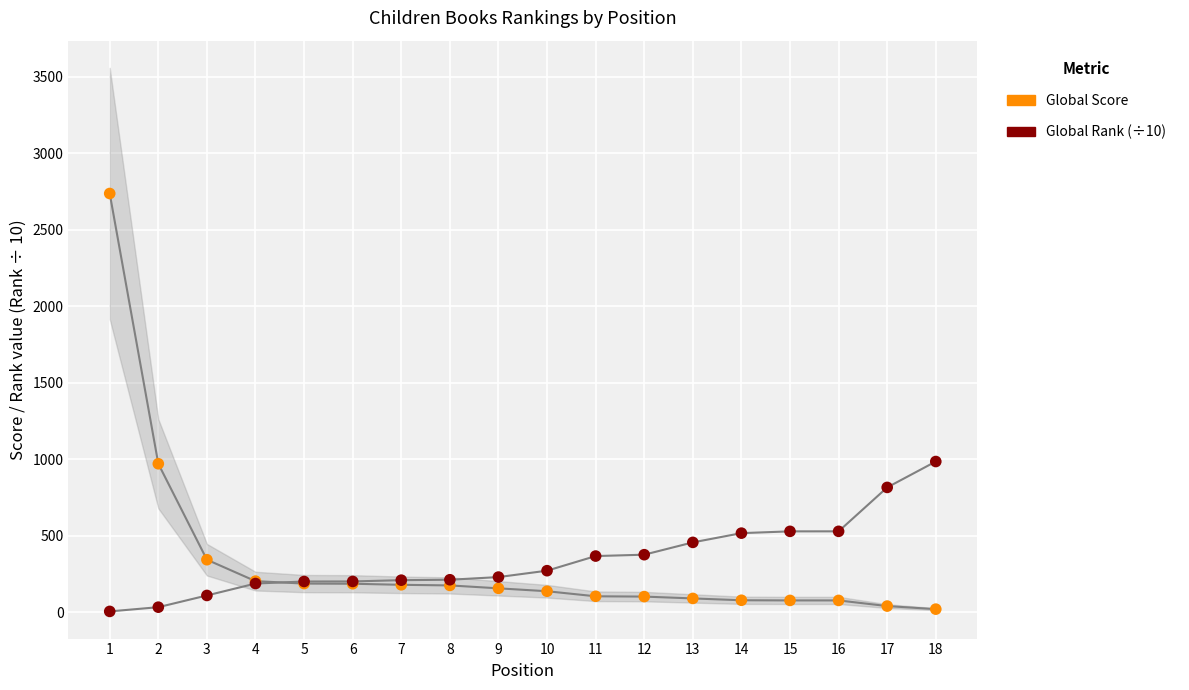

Which series has the largest Y range (max minus min)?

Global Score